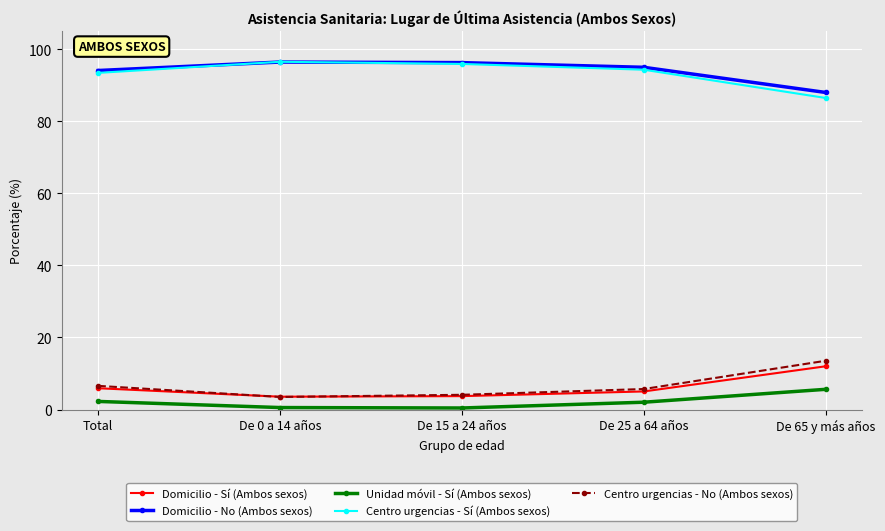

The Domicilio - No (Ambos sexos) series shows 94.1 at Total. True or false?

True